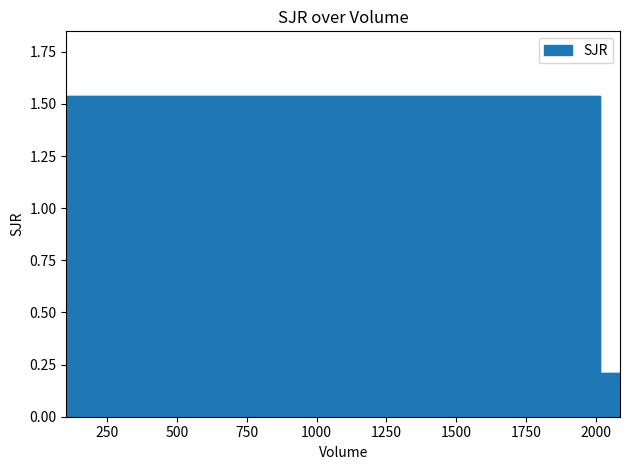

What is the difference between the maximum and minimum values?

1.3